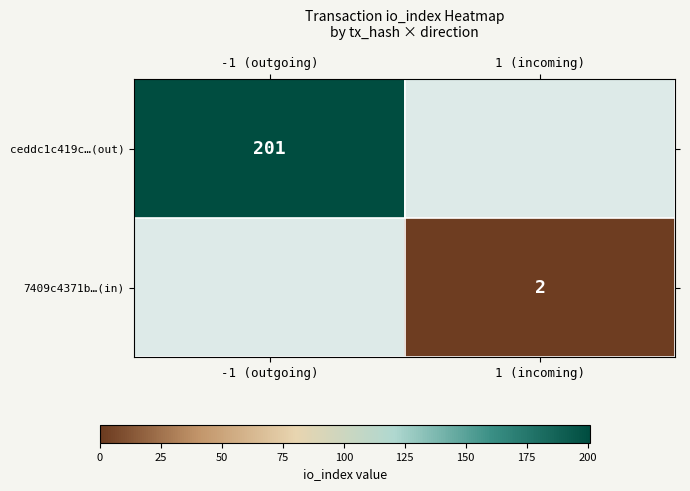

How many distinct data groups are displayed?

2